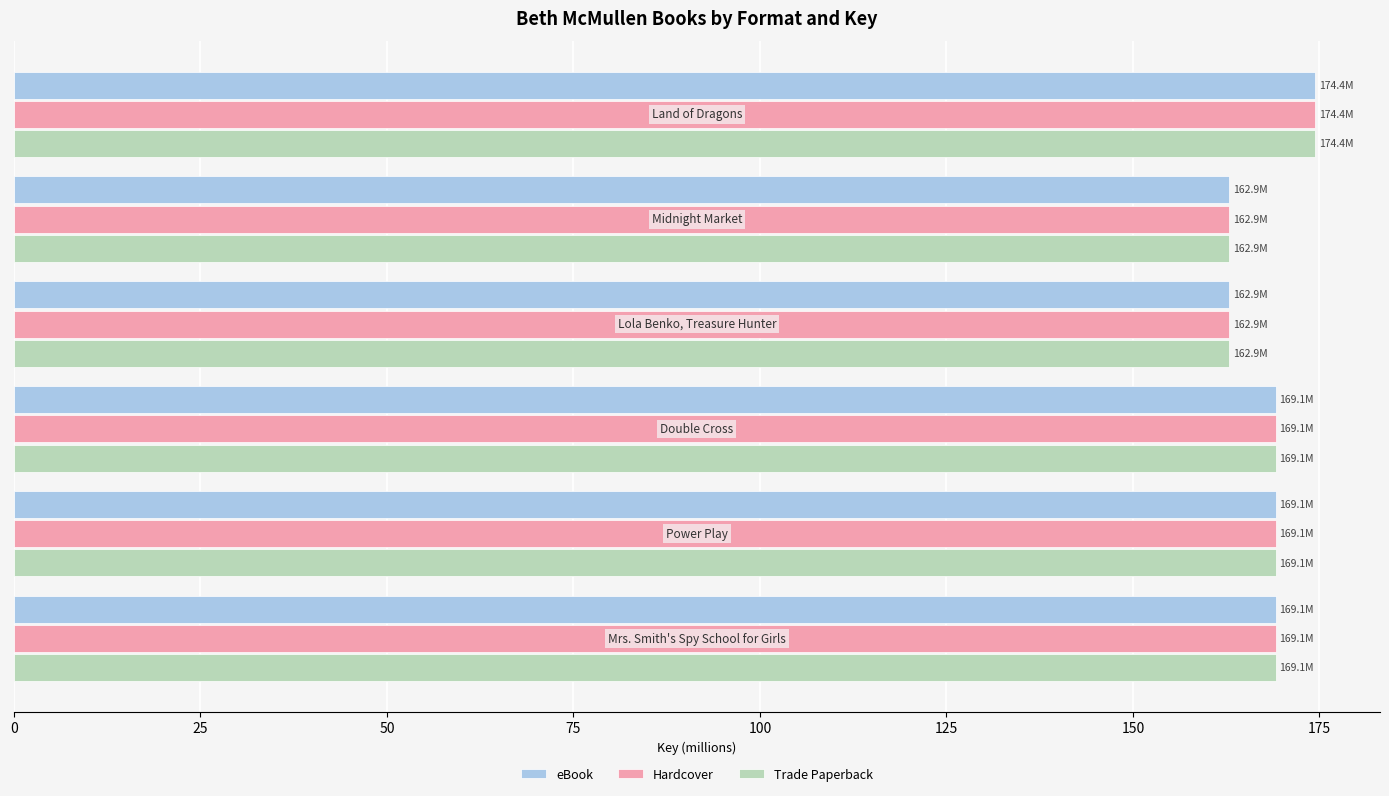

At how many categories does at least one series exceed 167?

4